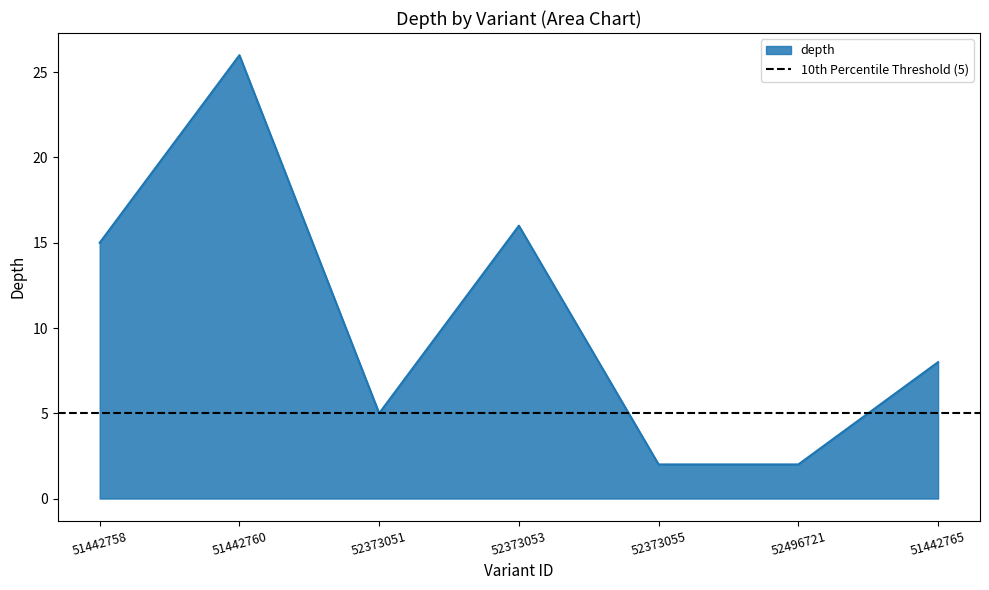

At which label does the data first exceed 8?

51442758